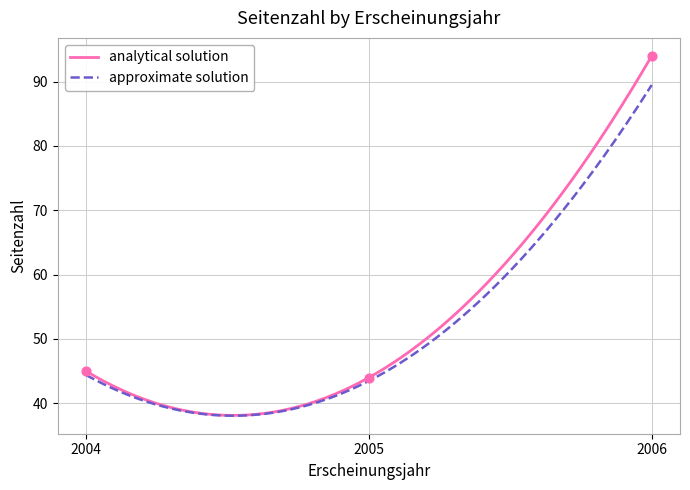

What is the lowest value of the approximate solution series?

38.1